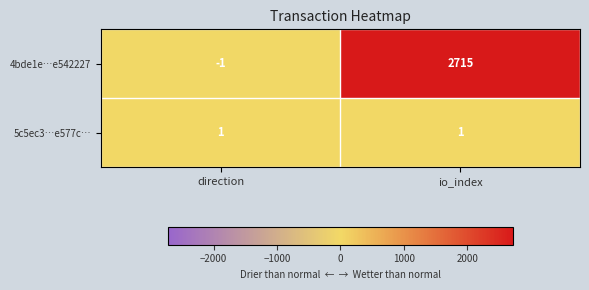

The 5c5ec3…e577c… series shows 0 at direction. True or false?

False